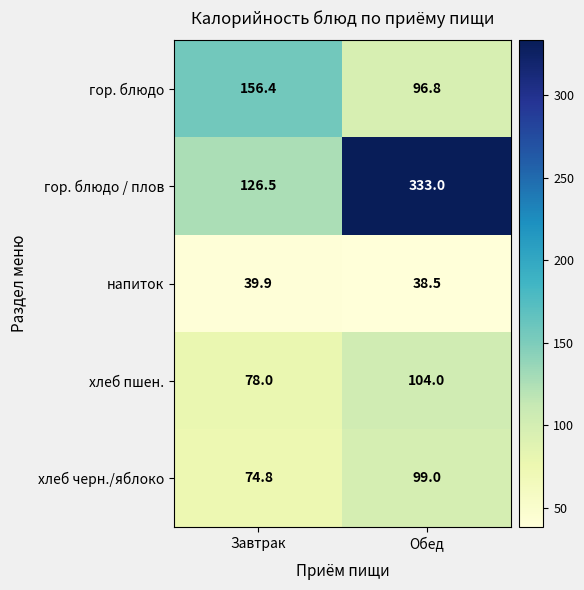

What is the total value across all series at Обед?

671.3